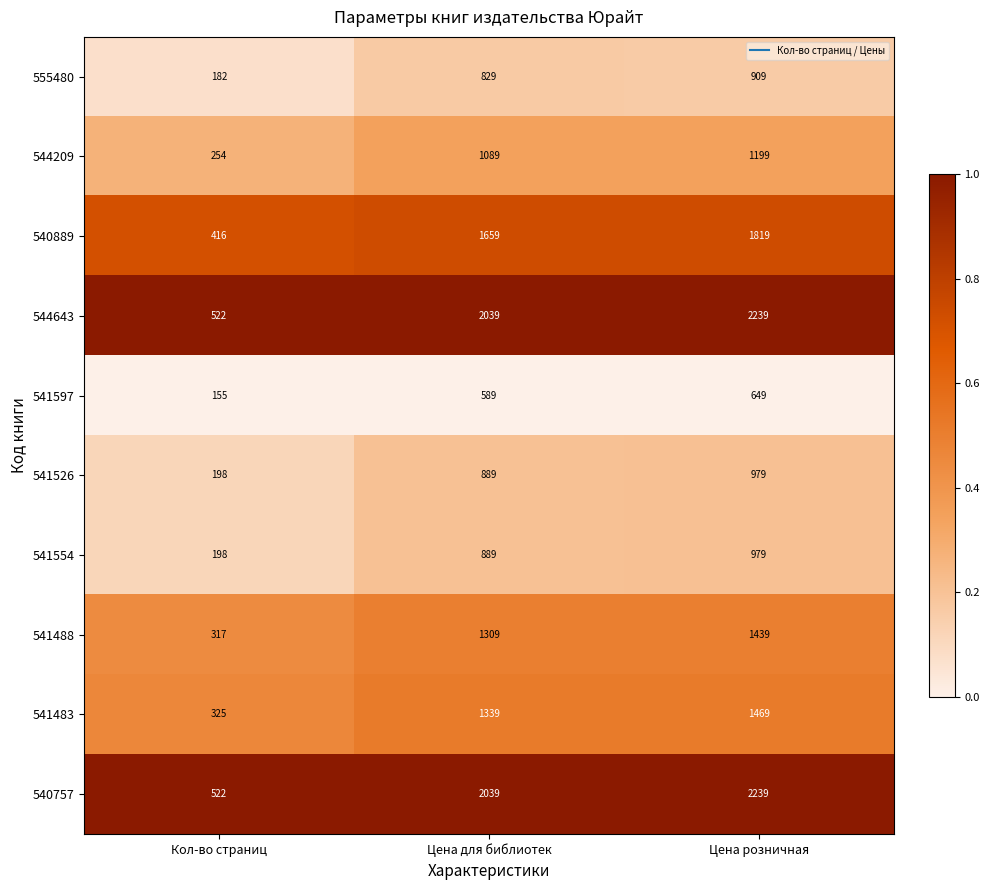

Reading left to right, what are all the values shown in this chart?

555480: 182	829	909
544209: 254	1089	1199
540889: 416	1659	1819
544643: 522	2039	2239
541597: 155	589	649
541526: 198	889	979
541554: 198	889	979
541488: 317	1309	1439
541483: 325	1339	1469
540757: 522	2039	2239